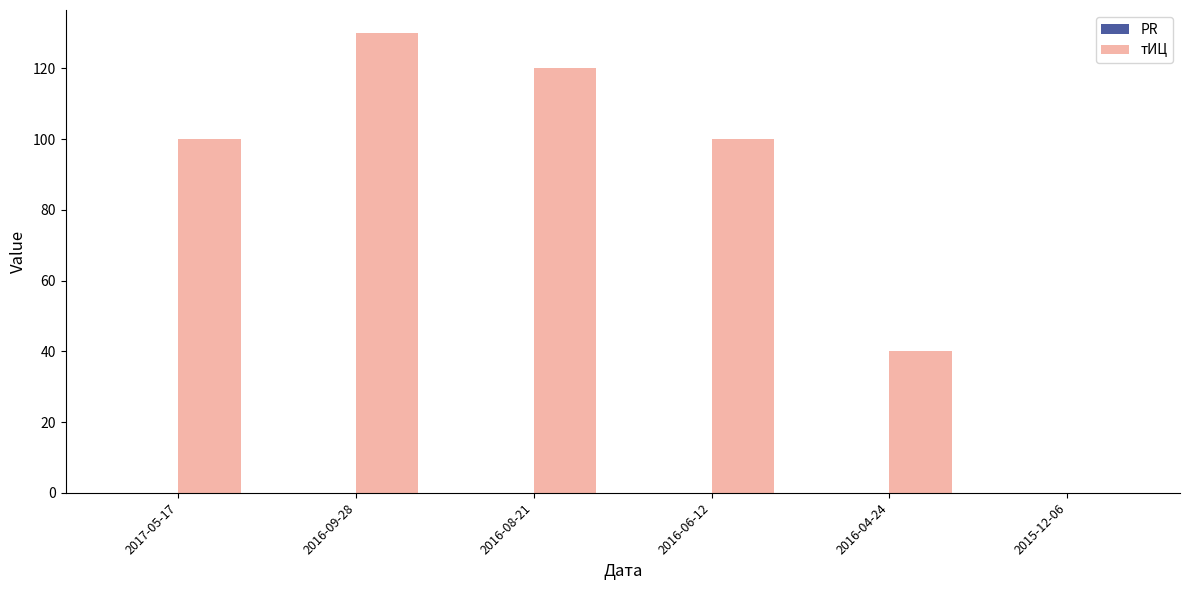

What is the change in value from 2016-08-21 to 2016-04-24?

-80